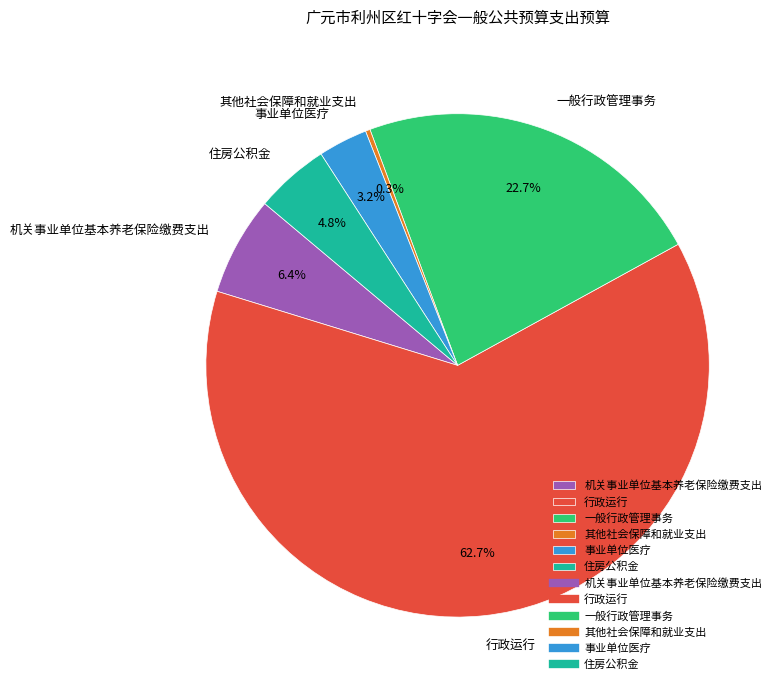

What is the smallest slice in the pie chart?

其他社会保障和就业支出